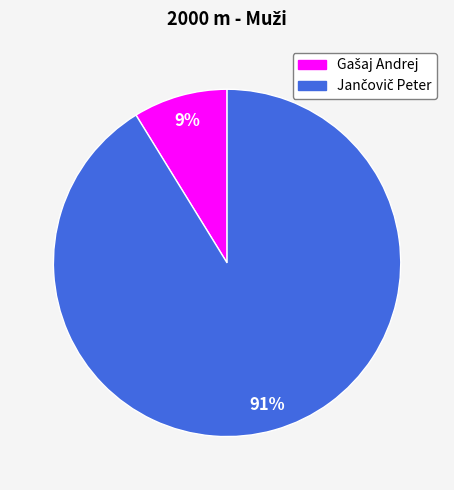

Is there a majority slice in this chart?

Yes